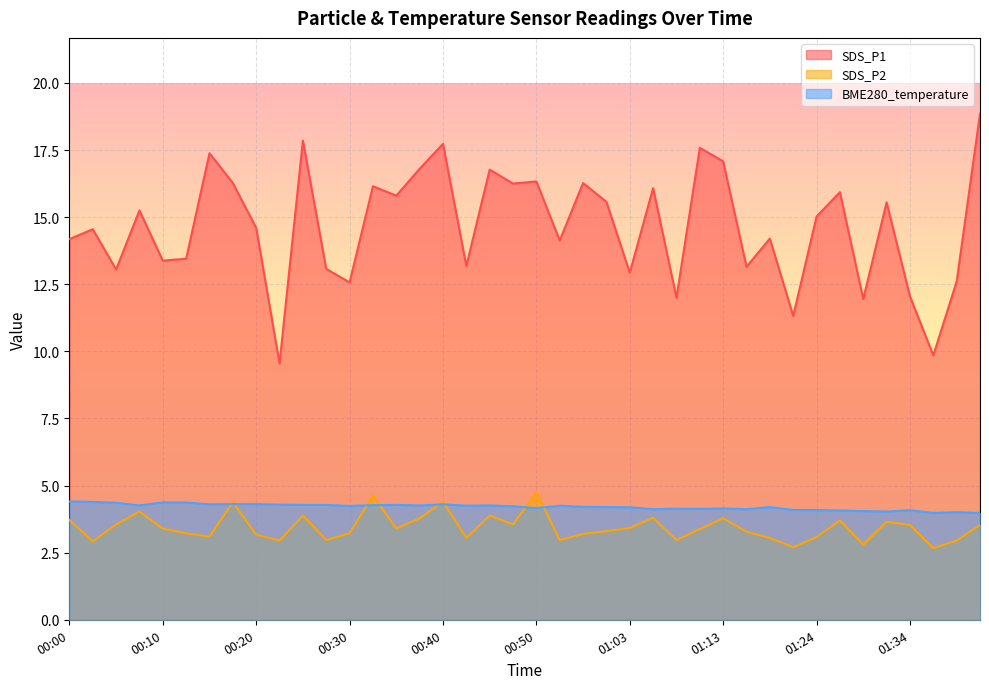

How many data points in SDS_P1 are less than 15?

20